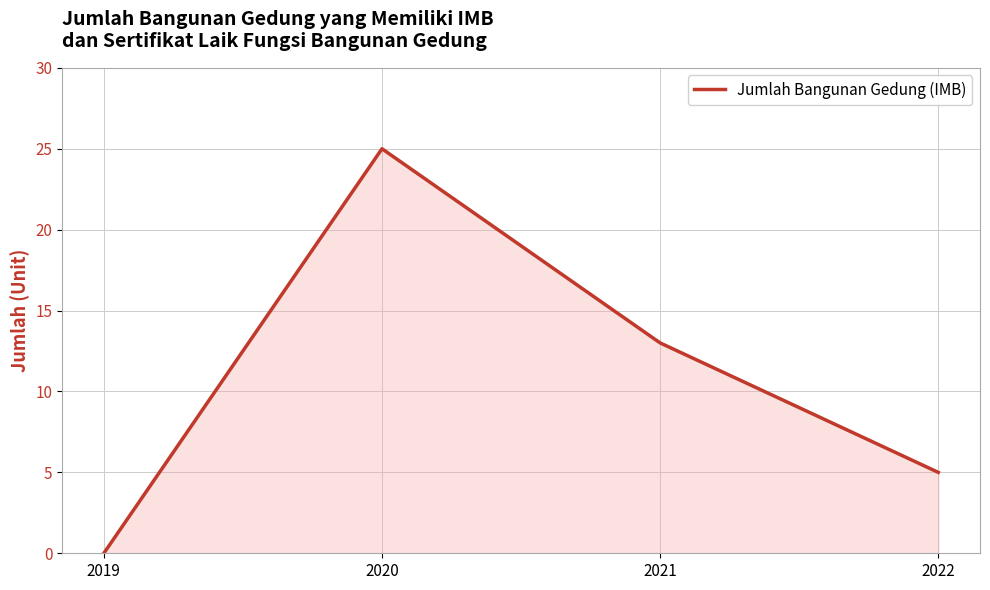

What is the difference between the maximum and minimum values?

25